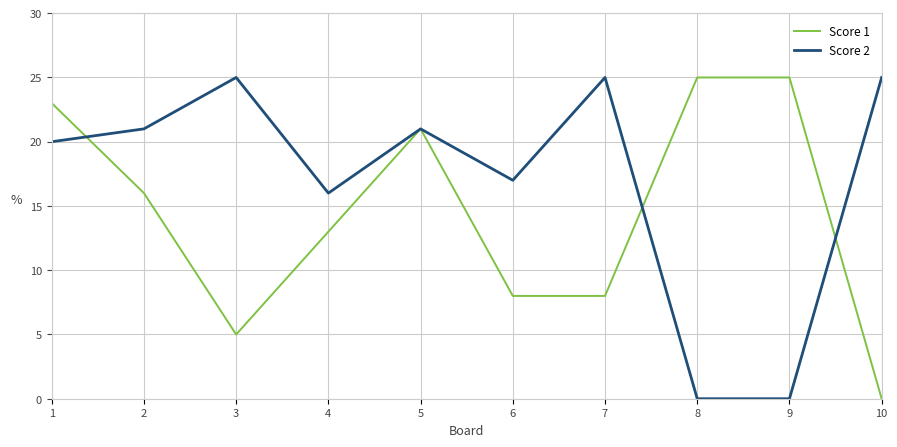

Does the chart have visible grid lines?

Yes